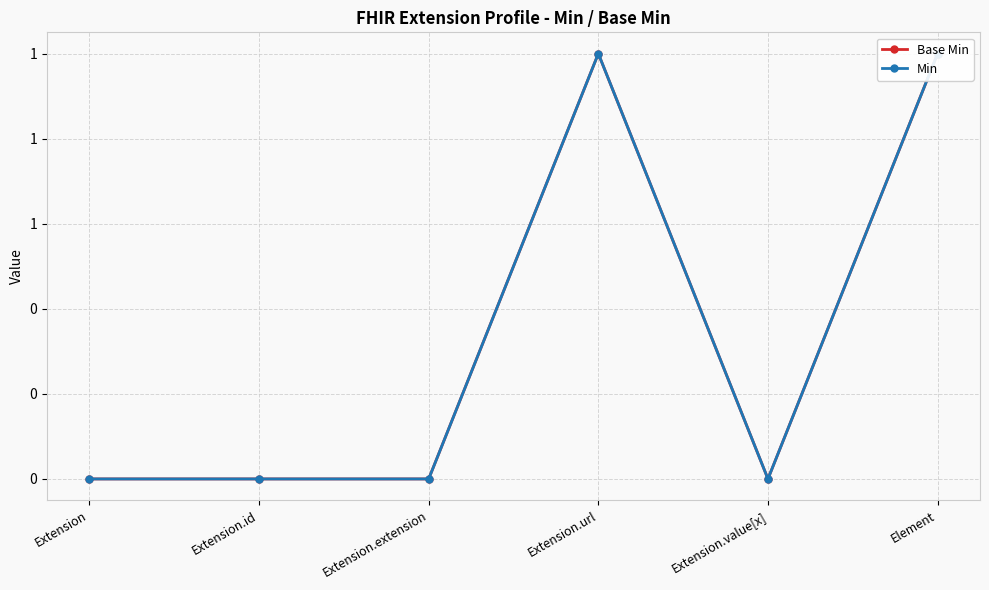

How many Base Min values are between 0 and 1?

6